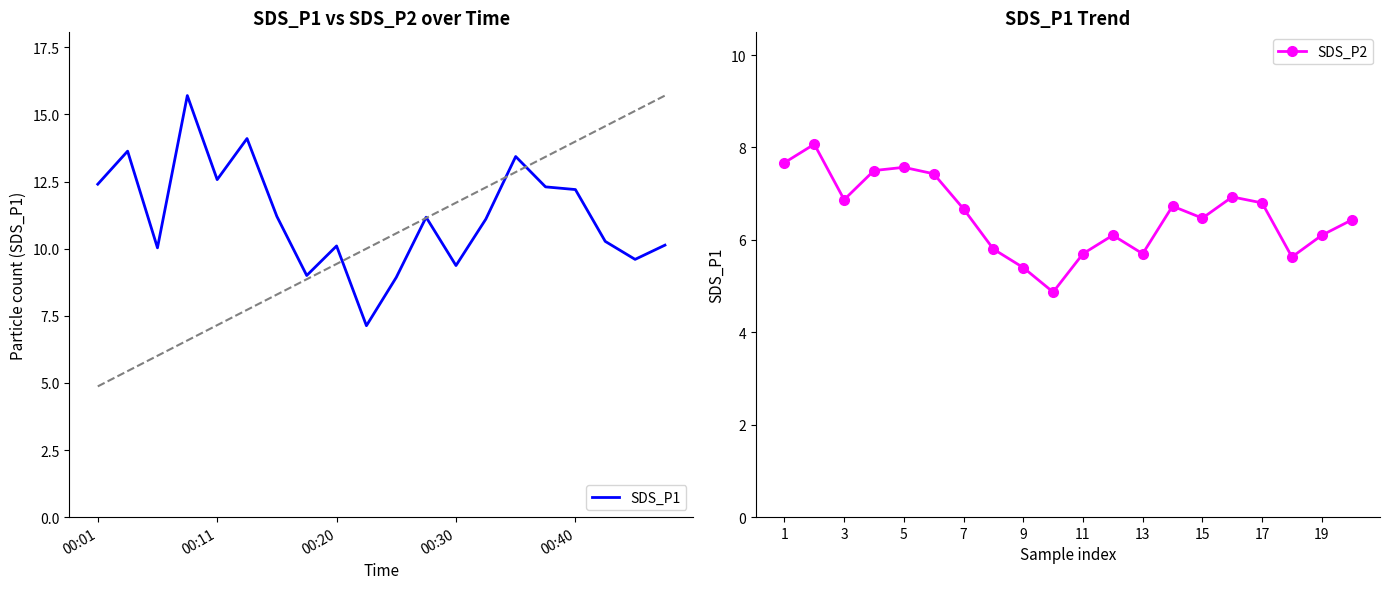

Is it true that SDS_P2 equals 7.7 at 1?

True